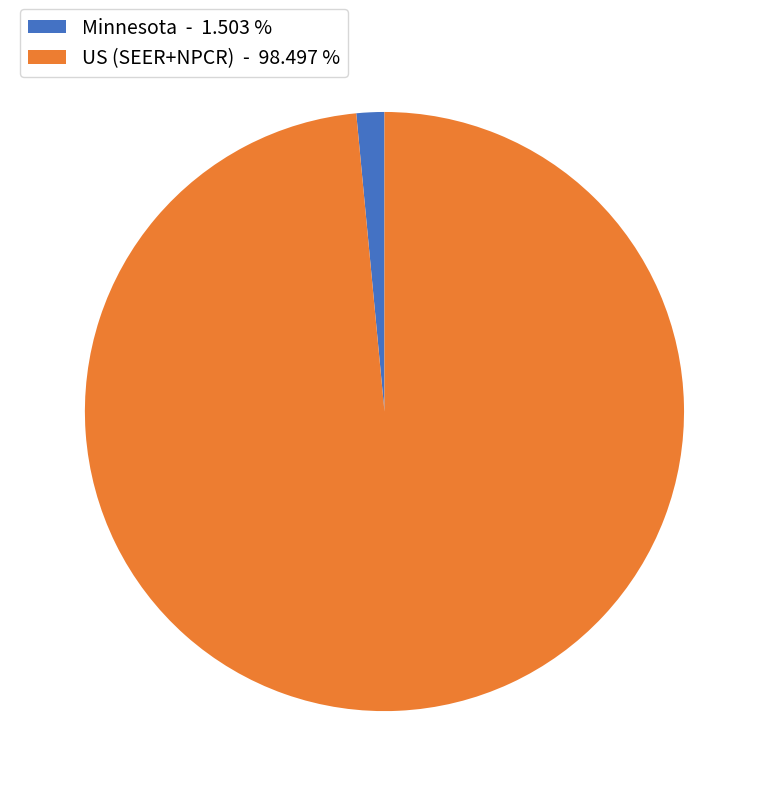

Combined, do Minnesota - 1.503 % and US (SEER+NPCR) - 98.497 % account for over 50%?

Yes